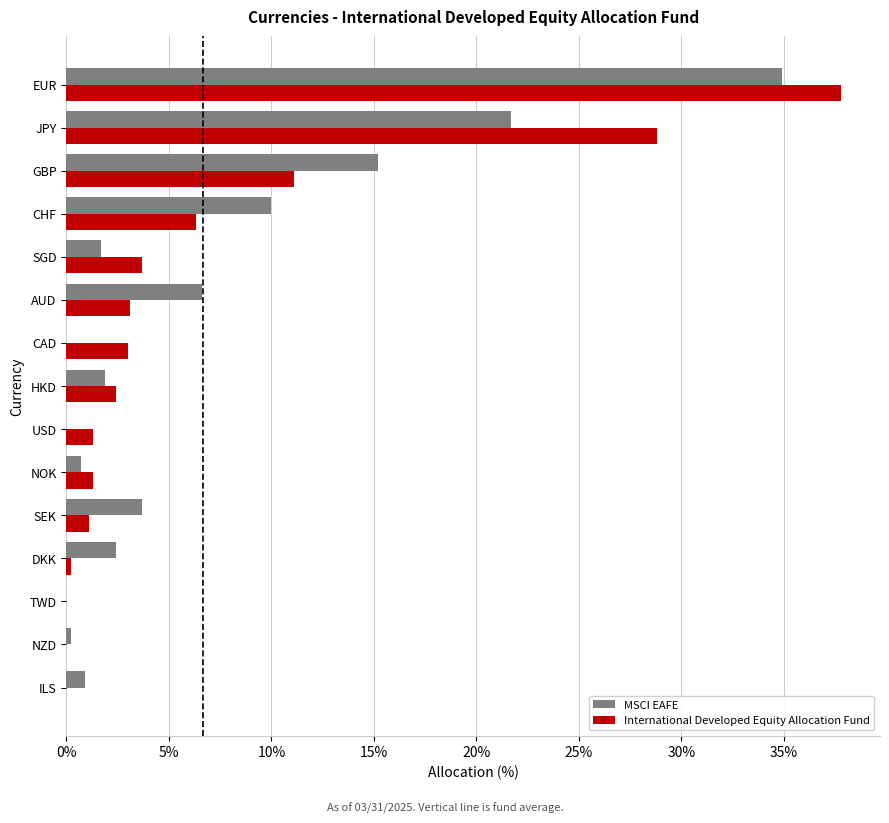

Is it true that MSCI EAFE equals 2.4 at DKK?

True